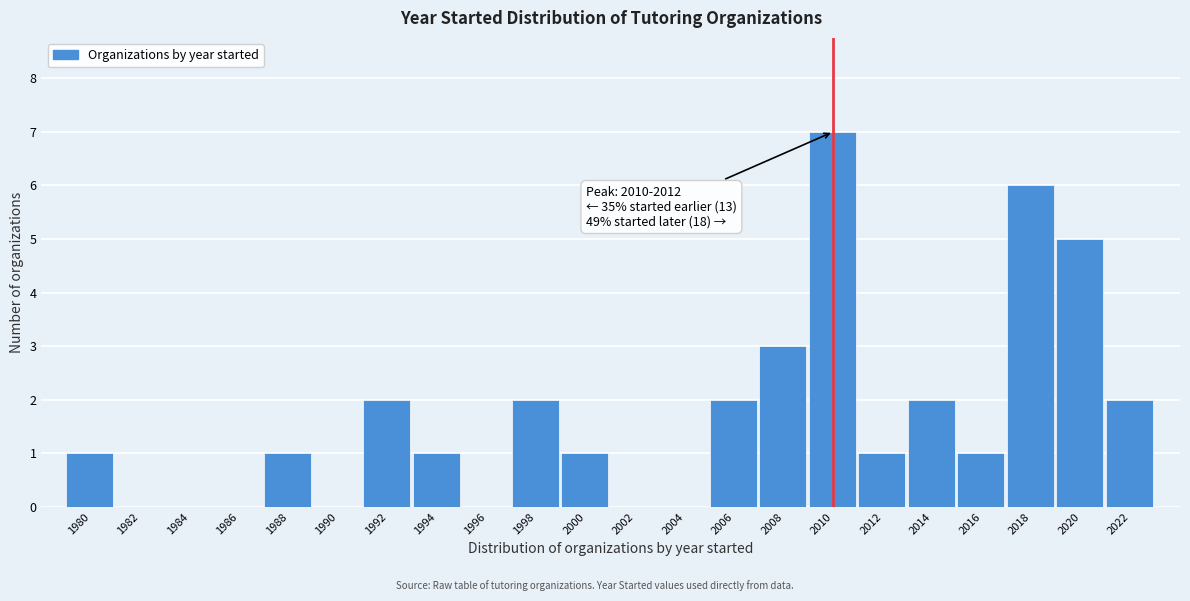

Is it true that the value at 1980 is 1?

True